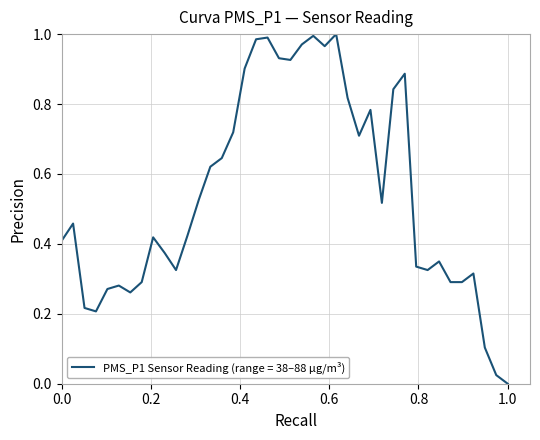

How many points are lower than both their immediate neighbors (excluding endpoints)?

8